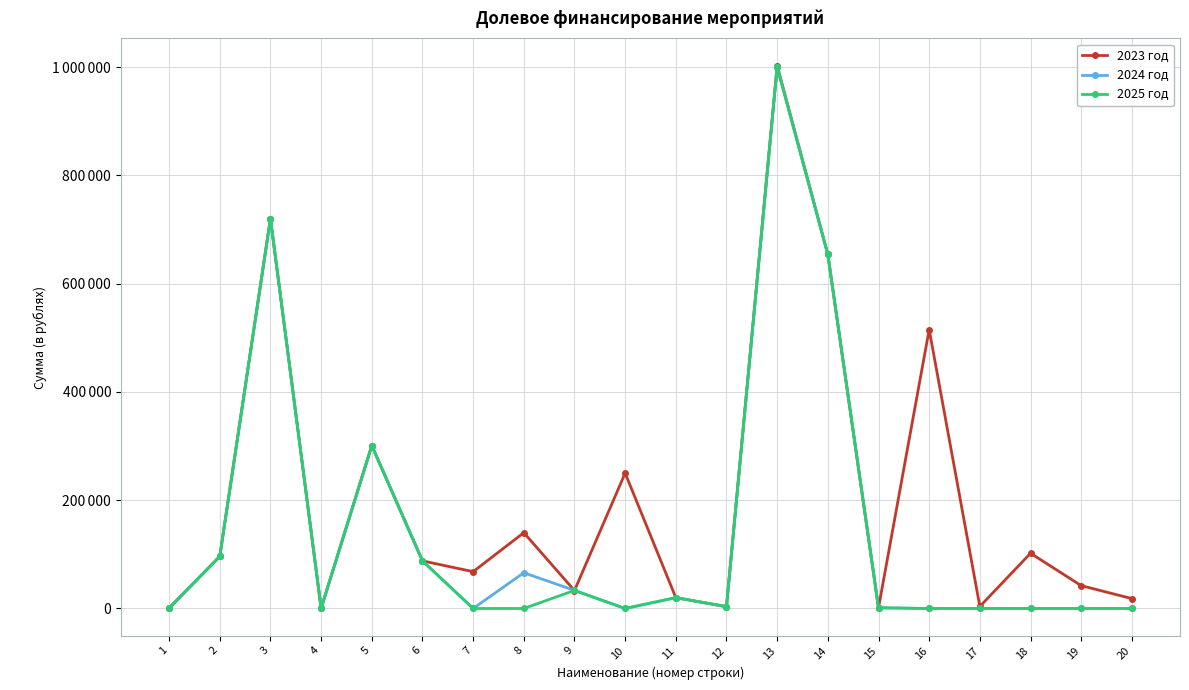

What are all the series names shown in the legend?

2023 год, 2024 год, 2025 год